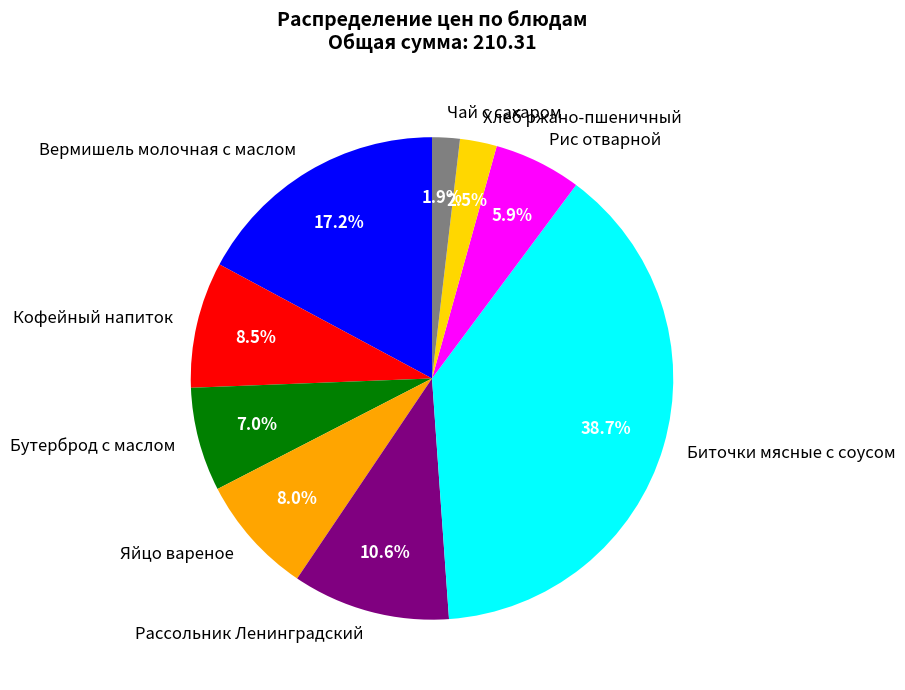

Is Бутерброд с маслом the majority of the pie?

No